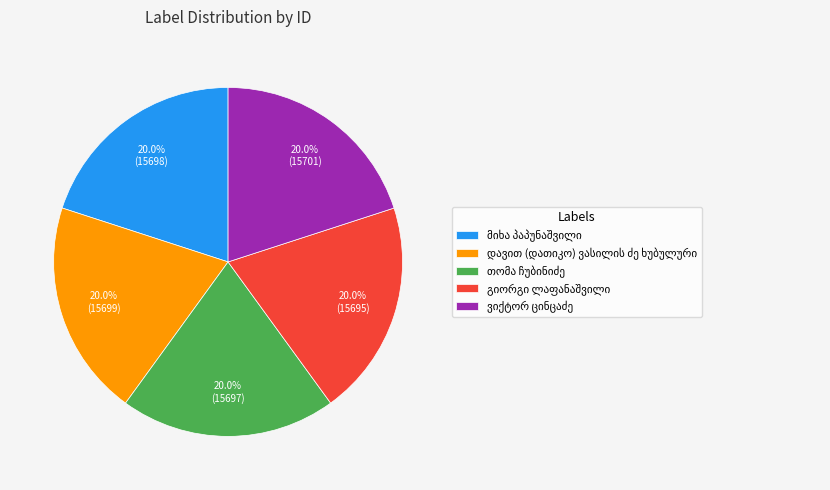

To the nearest percent, what is the average slice percentage?

20%